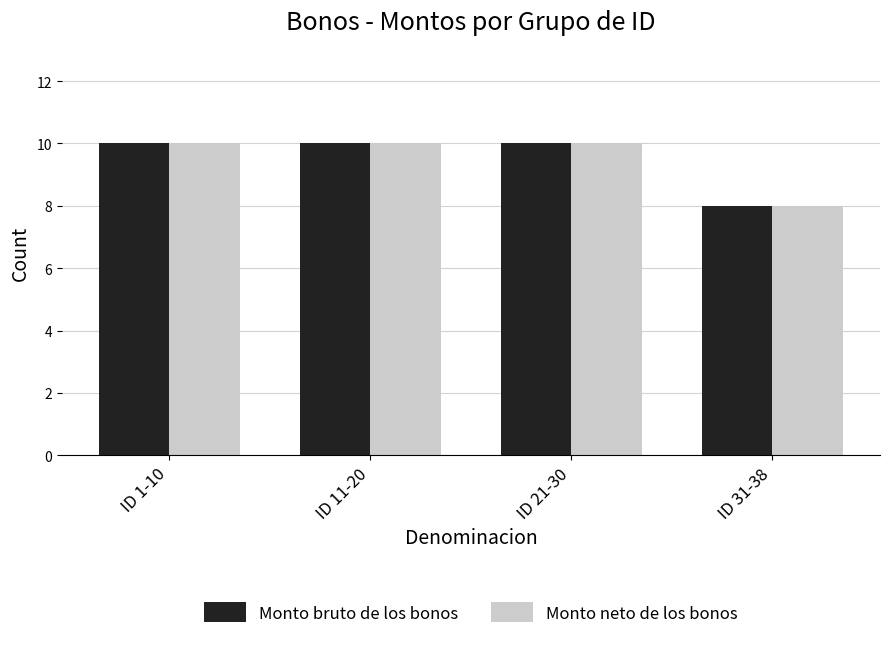

What is the greatest value displayed?

10